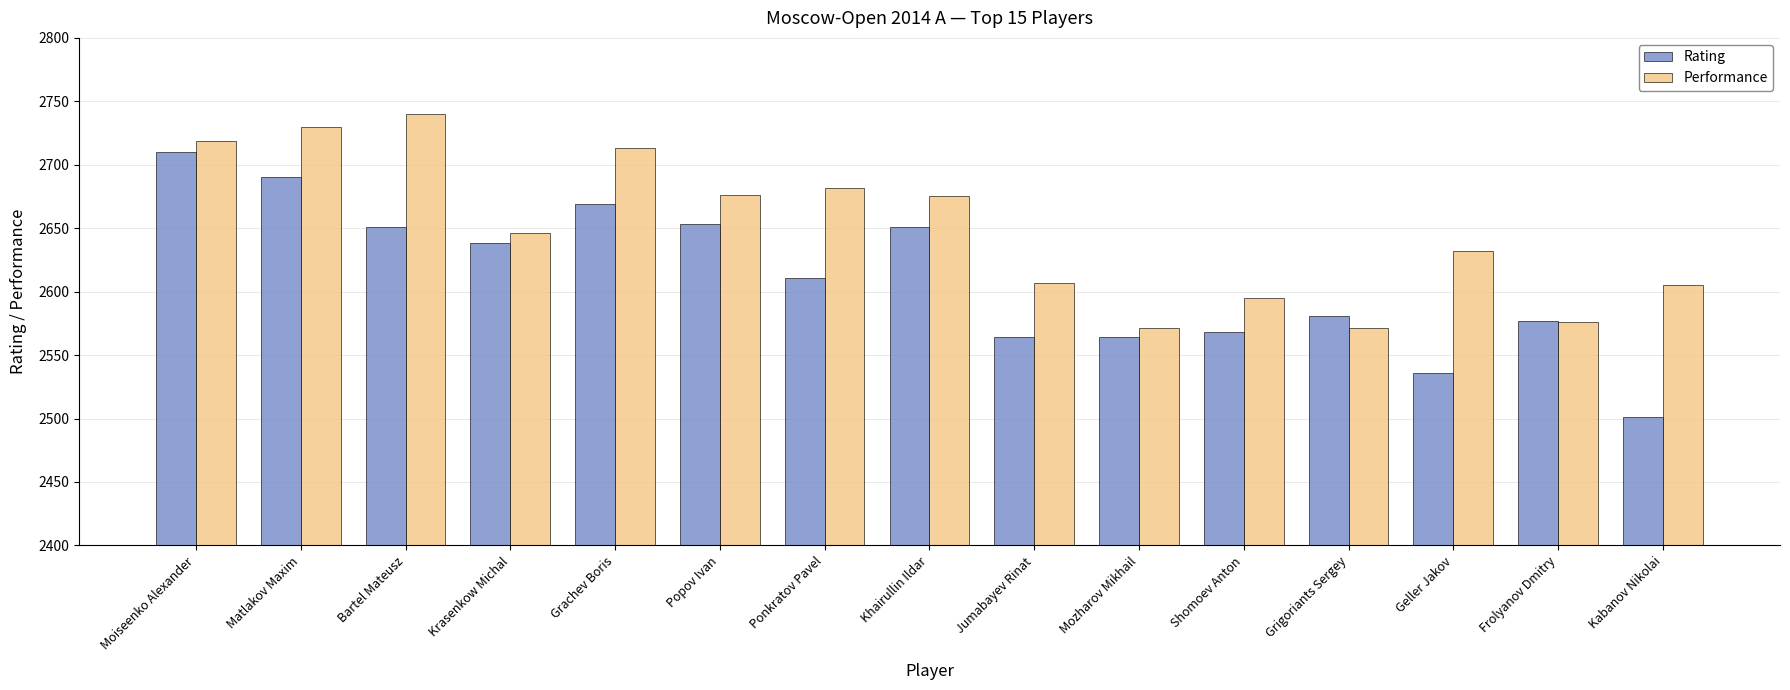

What are all the series names shown in the legend?

Rating, Performance